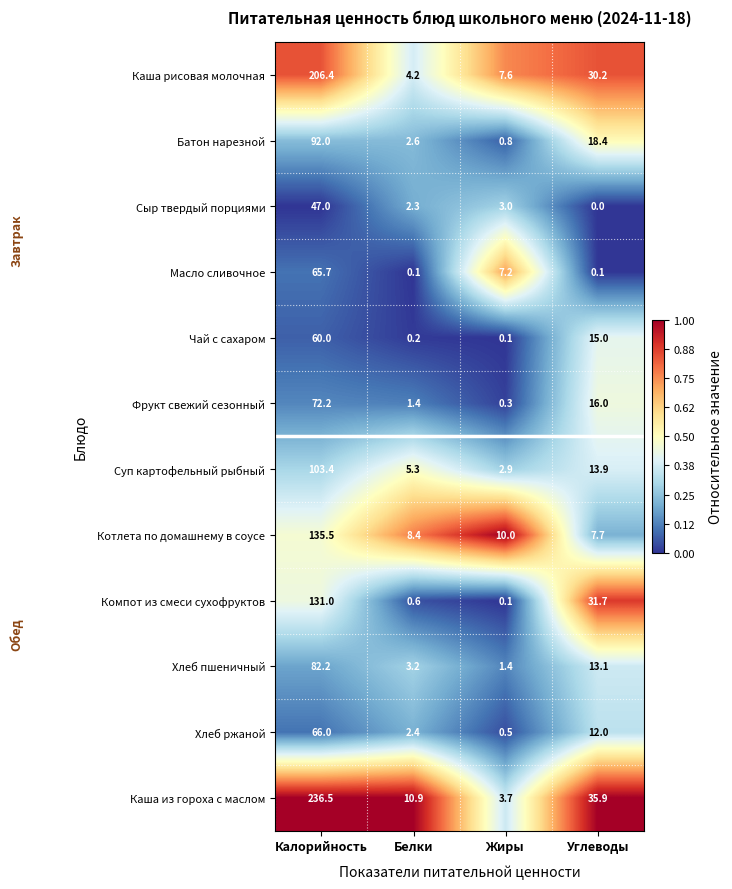

Which series has the widest spread of values?

Каша из гороха с маслом